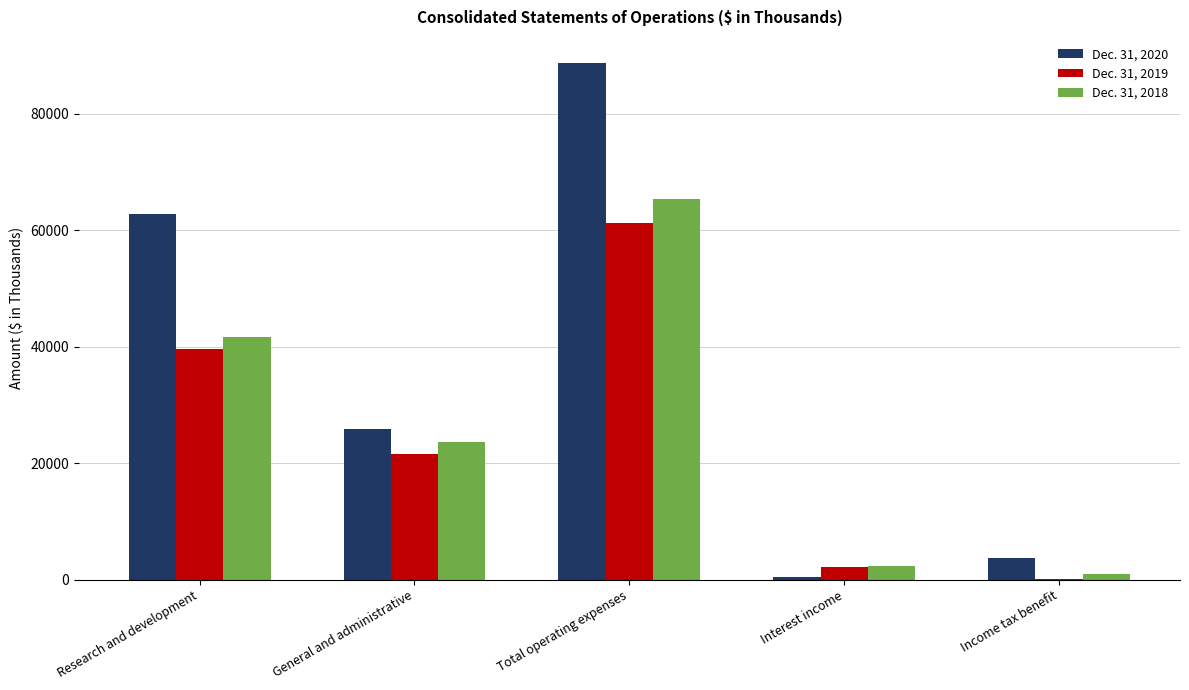

The Dec. 31, 2019 series shows 2151 at Interest income. True or false?

True